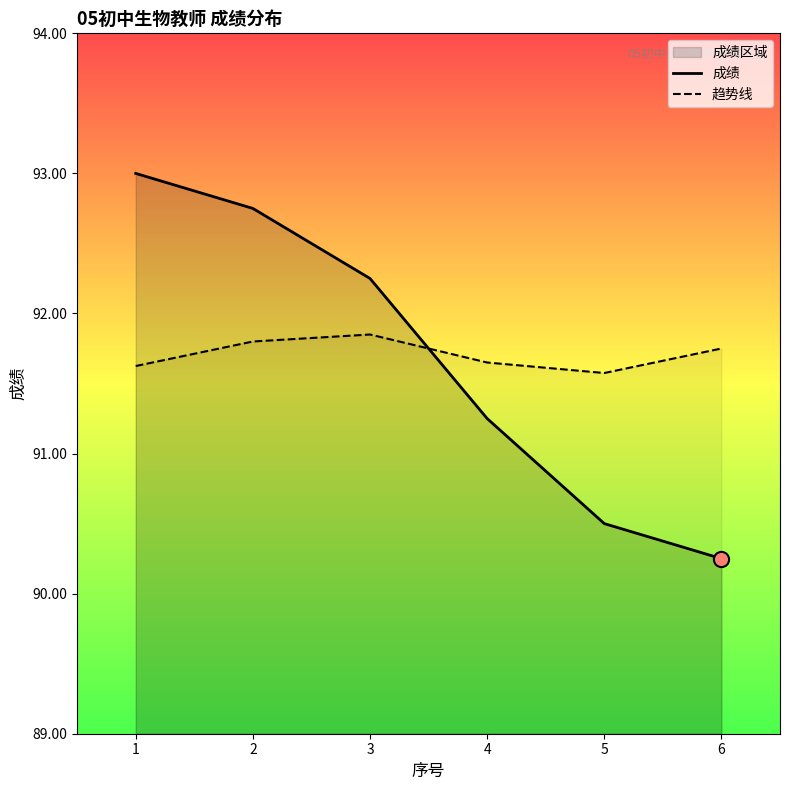

Which series reaches the minimum Y coordinate?

成绩